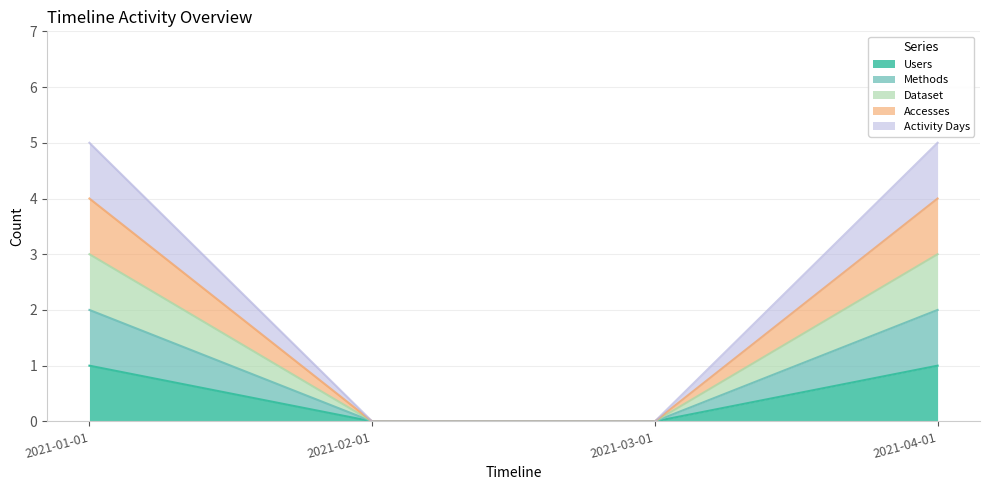

At which category is the sum across all series the highest?

2021-01-01